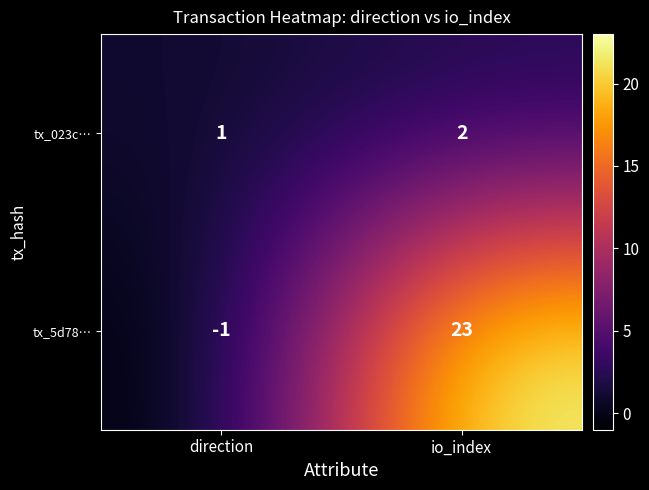

True or false: tx_023c… has a value of 2 at direction.

False